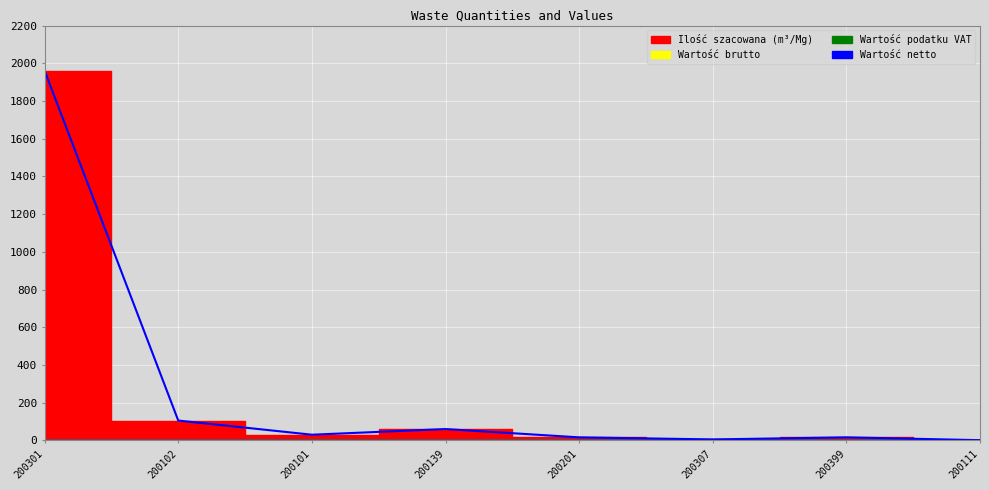

True or false: Ilość szacowana has a value of 172 at 200102.

False